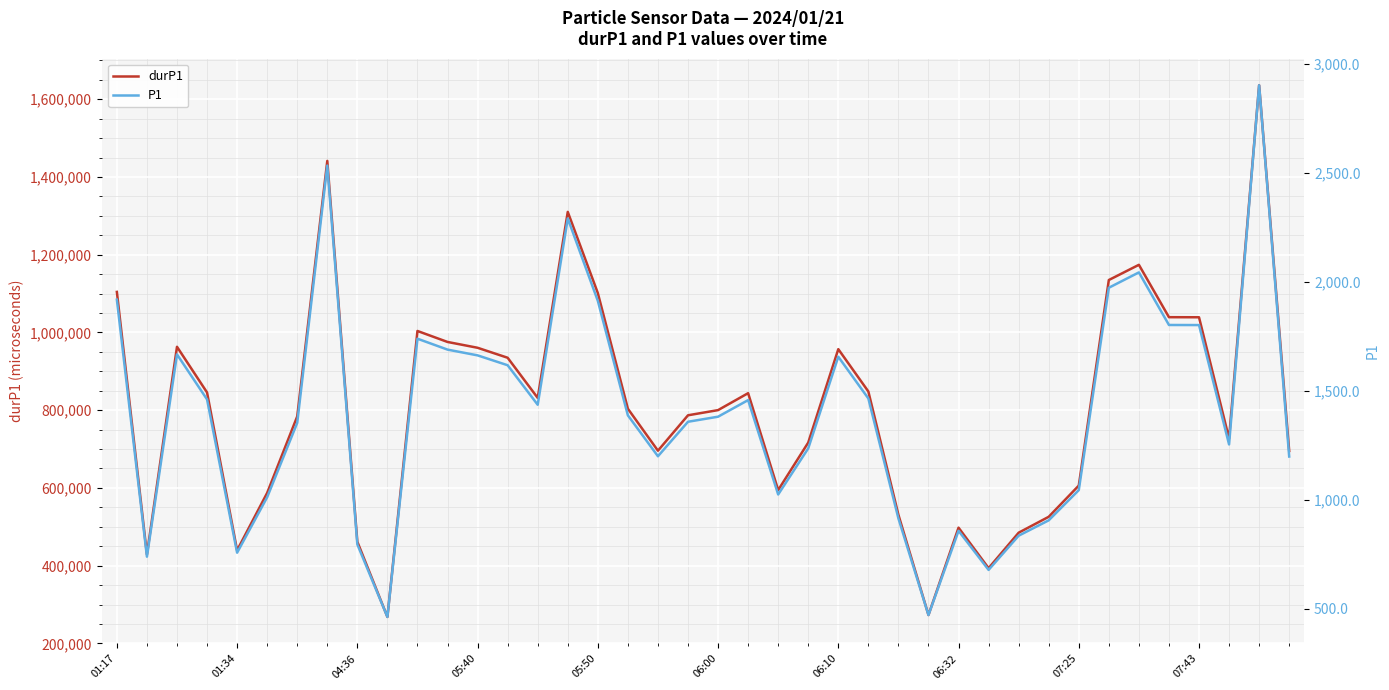

In P1, how many points are lower than both neighbors (excluding endpoints)?

9